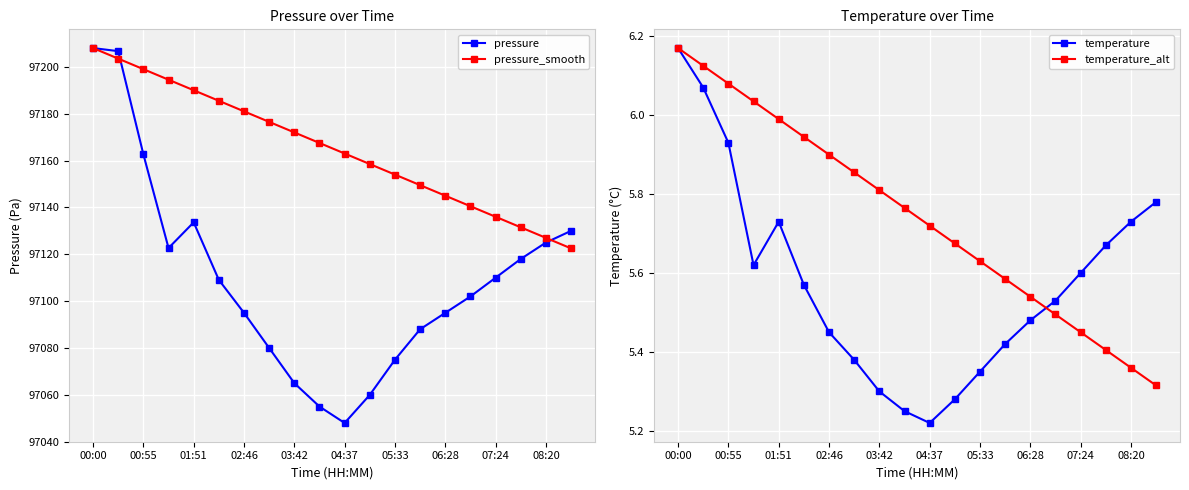

Which series has the largest total across all categories?

pressure_smooth